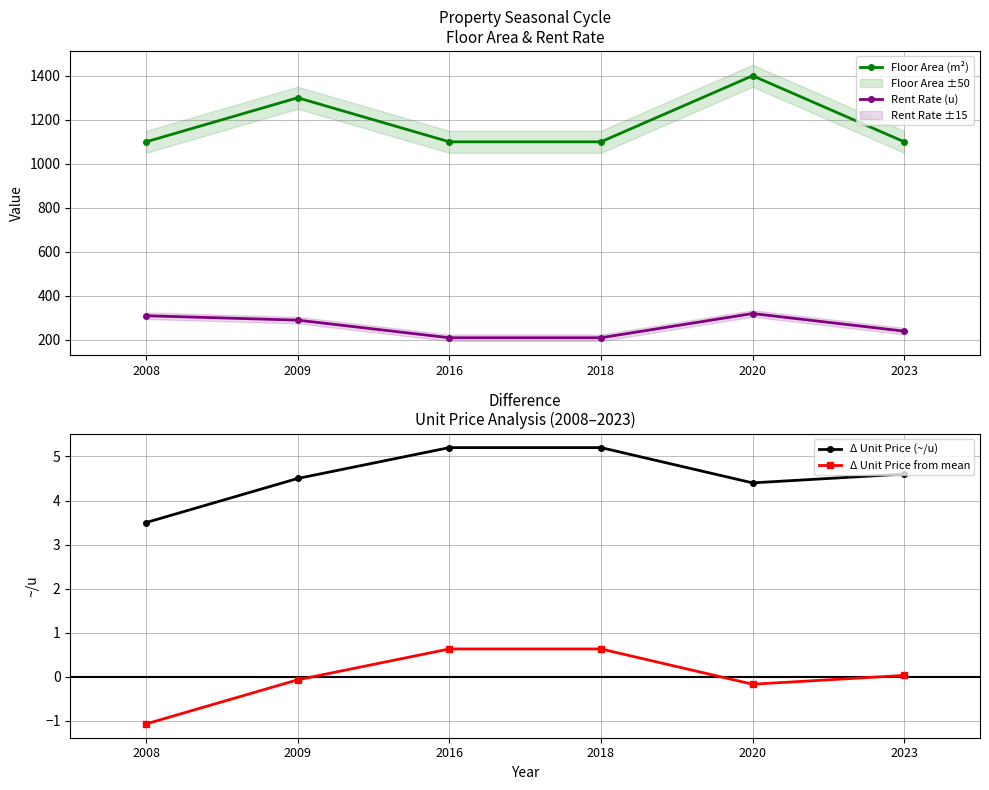

Which series has the largest range (max minus min)?

Floor Area (m²)